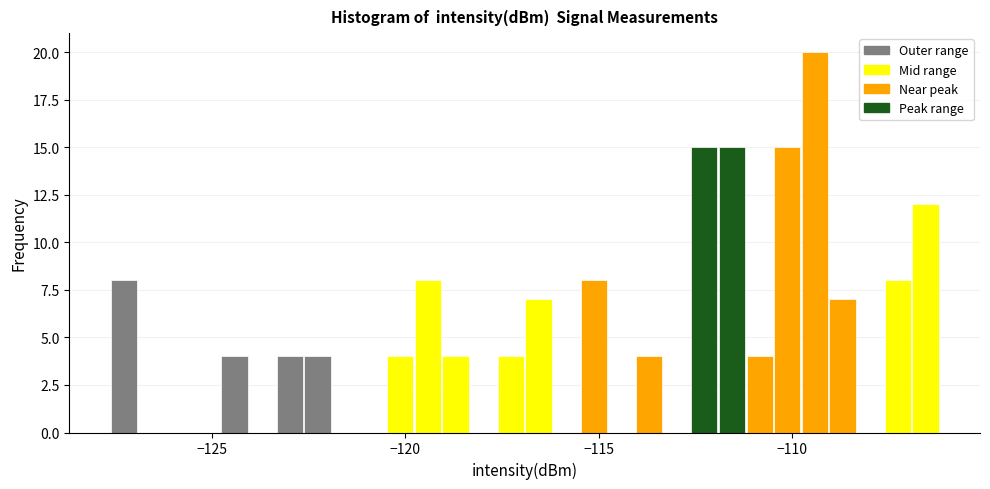

Read against the x-axis, roughly where is the centre of the tallest bar?

-109.5